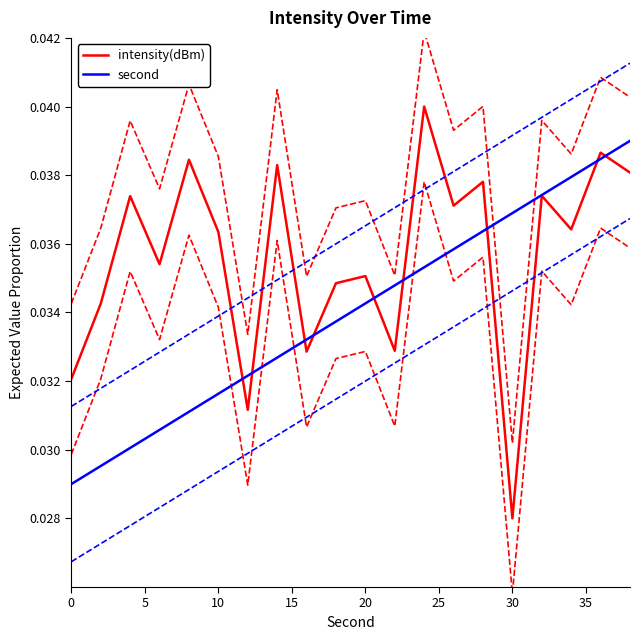

At how many categories does at least one series exceed 0?

20